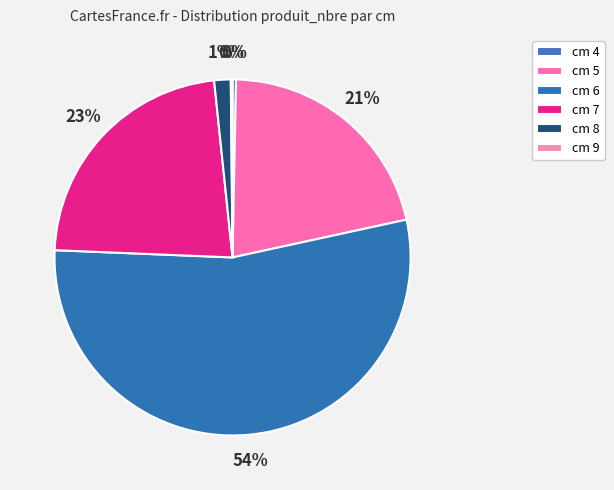

The cm 5 slice represents 27% of the pie. True or false?

False